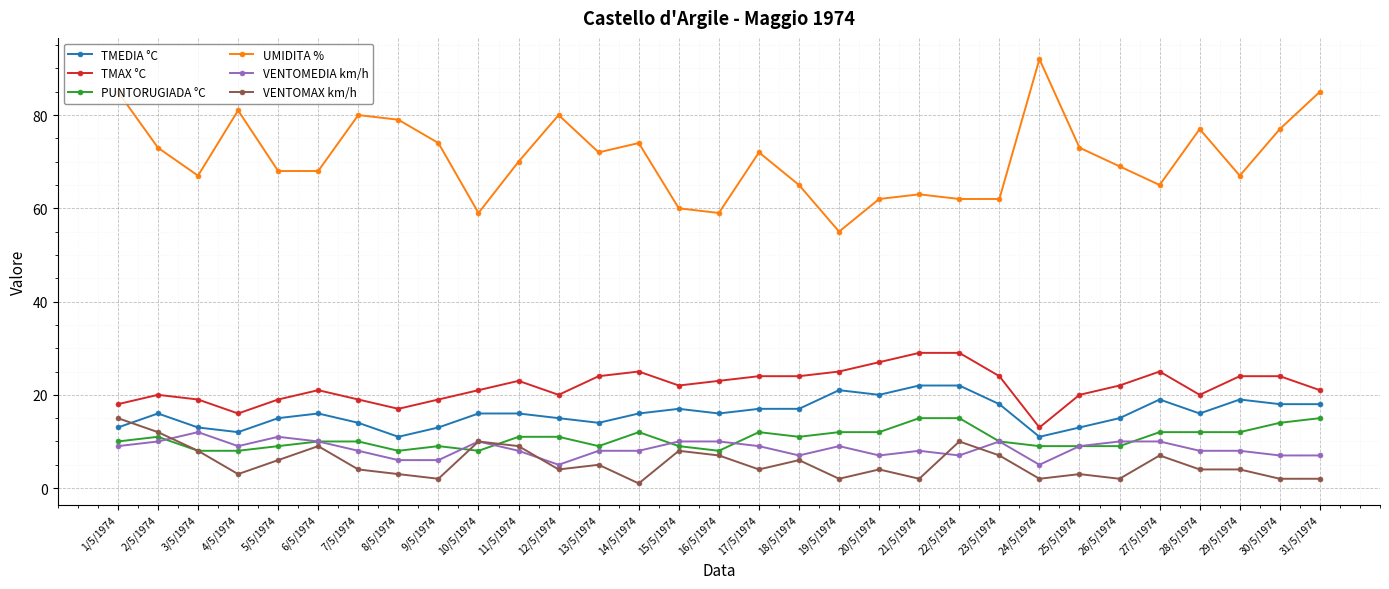

What is the label of the 20th point from the right?

12/5/1974